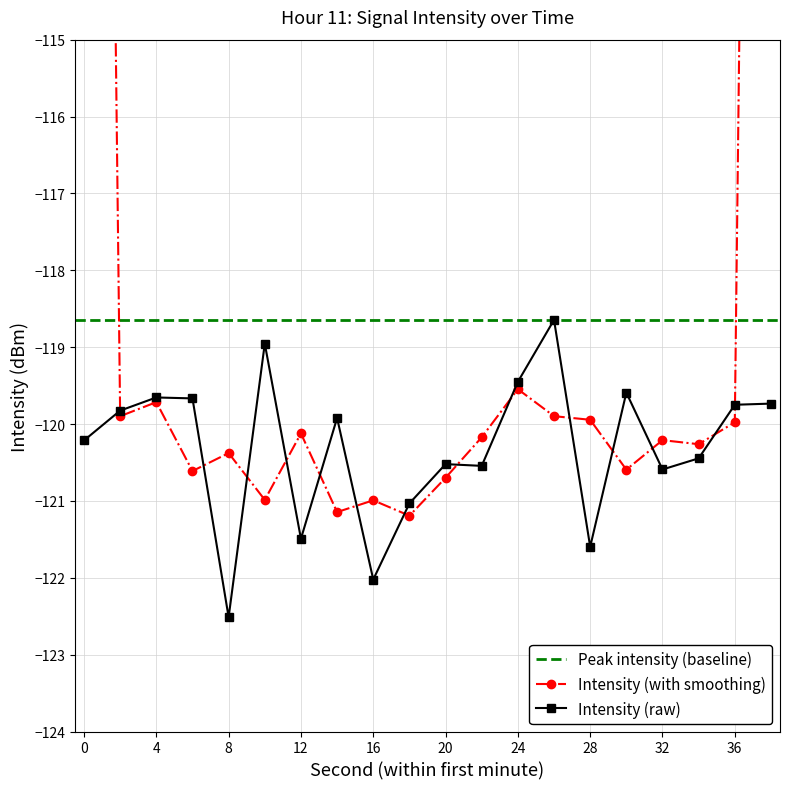

At which category does the data reach its first local valley?

8